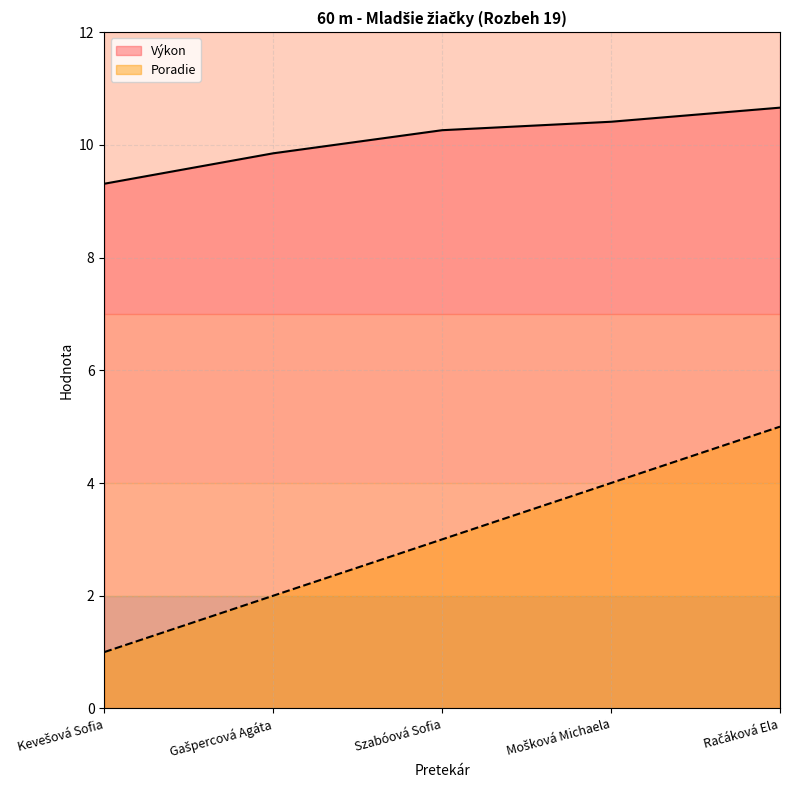

What is the approximate value of Výkon at Račáková Ela?

10.7